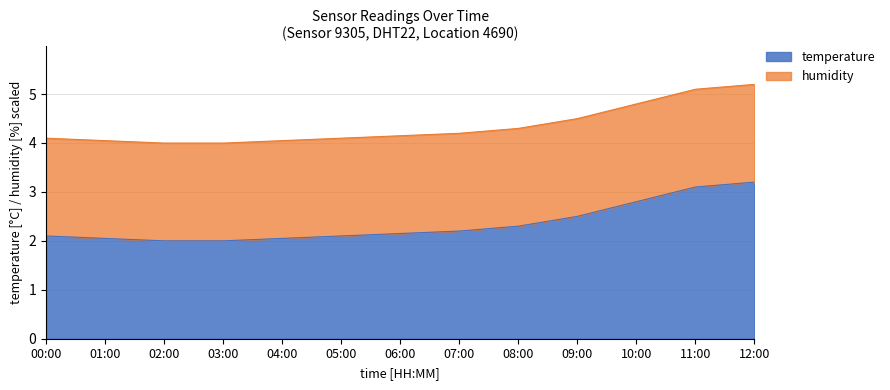

True or false: the data shows 2.0 at 02:00.

True